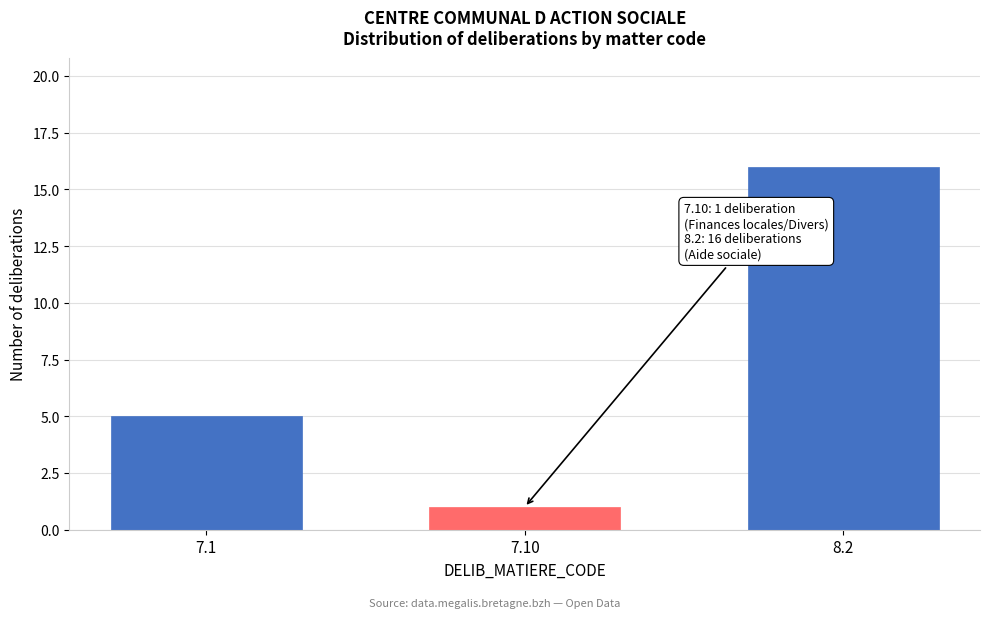

Reading right to left, what are all the values shown in this chart?

16	1	5